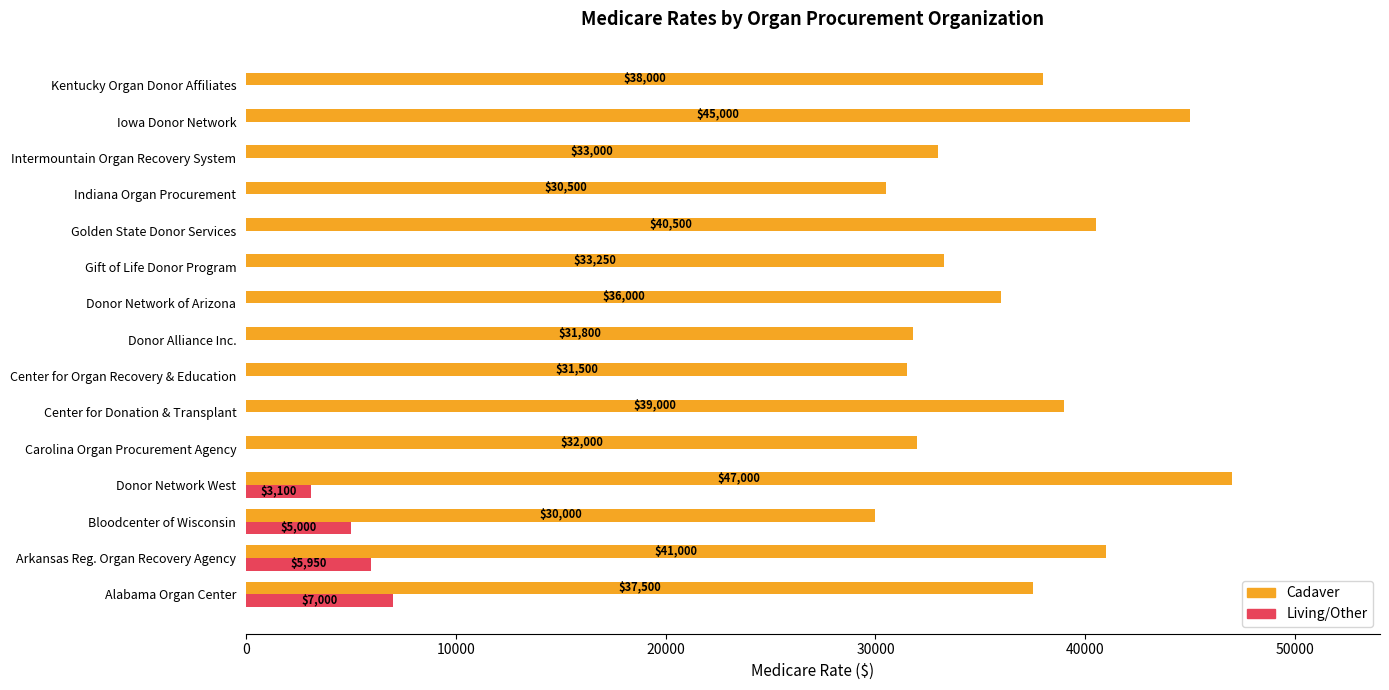

What is the sum of all Living/Other values?

21050